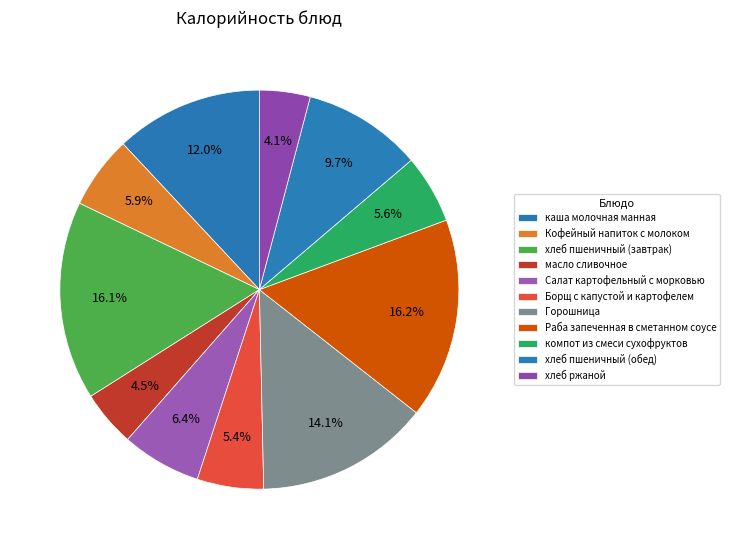

What is the smallest slice in the pie chart?

хлеб ржаной